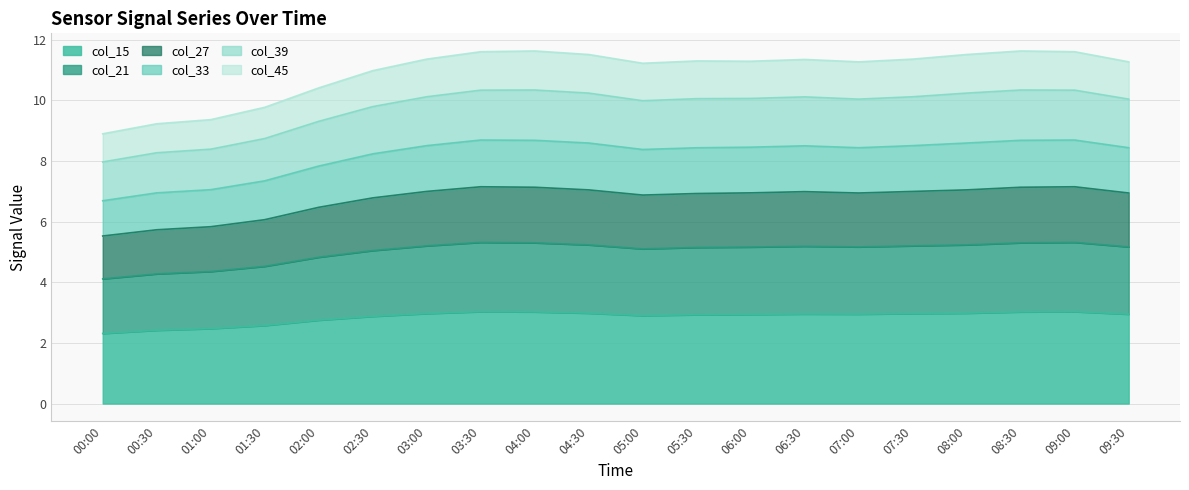

True or false: col_27 and col_21 cross at least once.

False